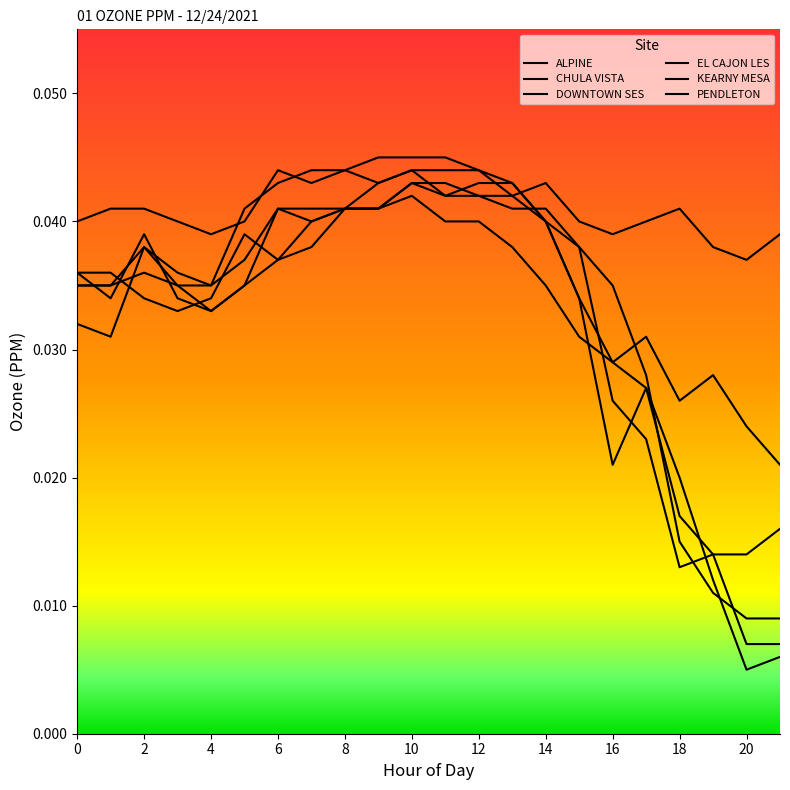

Where is the first local minimum for PENDLETON?

9